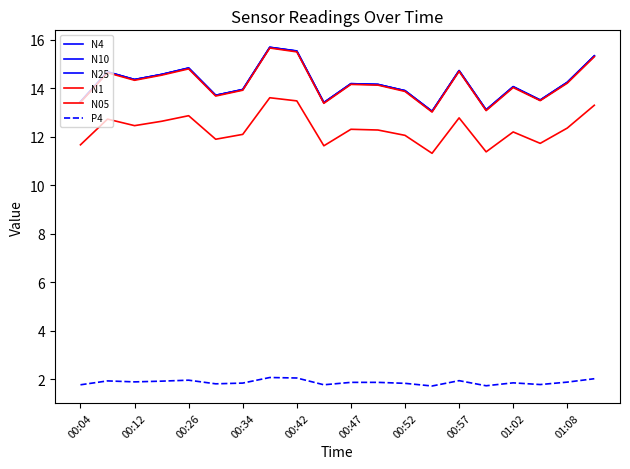

True or false: N1 and N4 cross at least once.

False